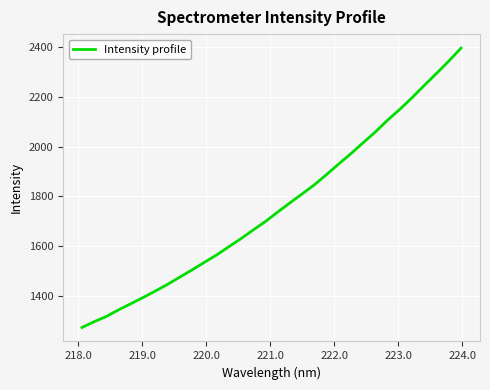

What is the smallest value displayed?

1271.2